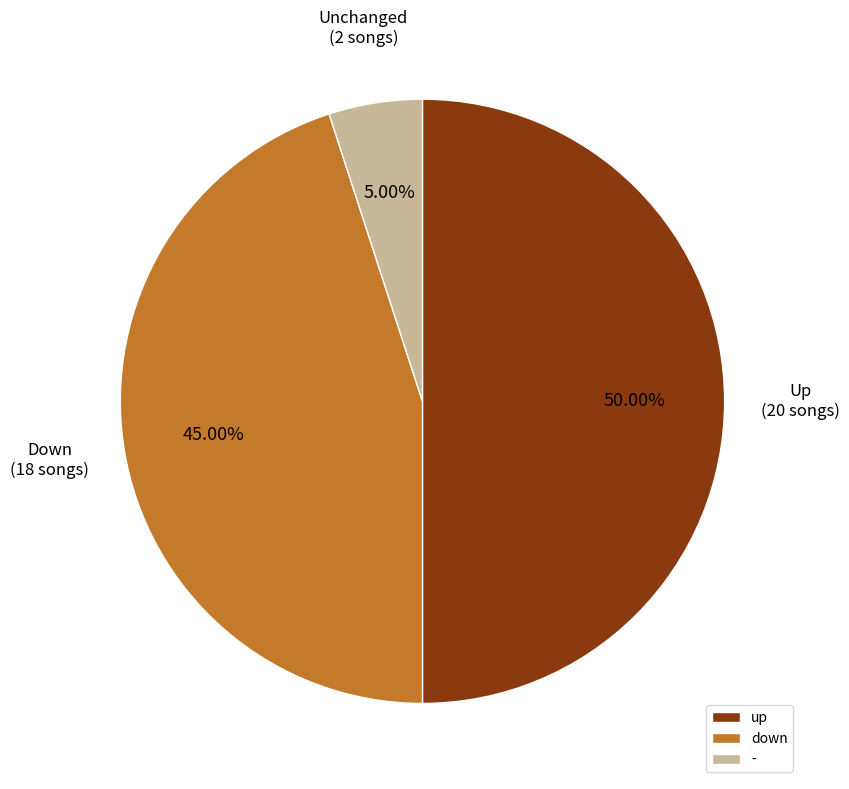

To the nearest percent, what is the difference between the up and - slice percentages?

45%